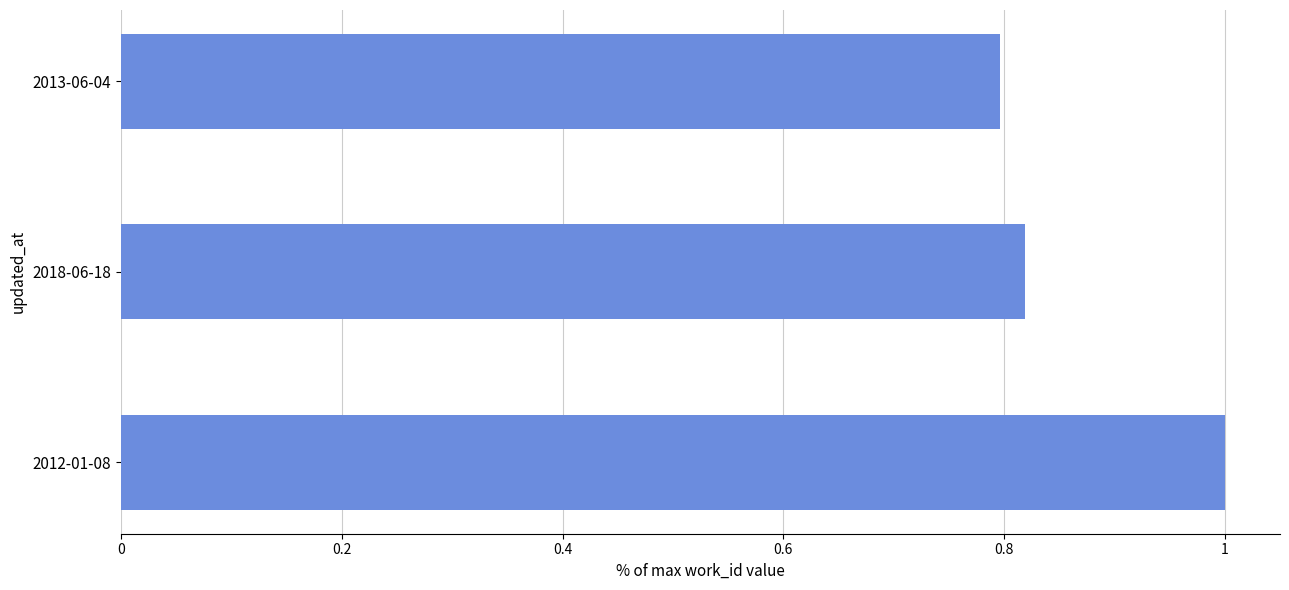

What is the difference between the maximum and minimum values?

0.2